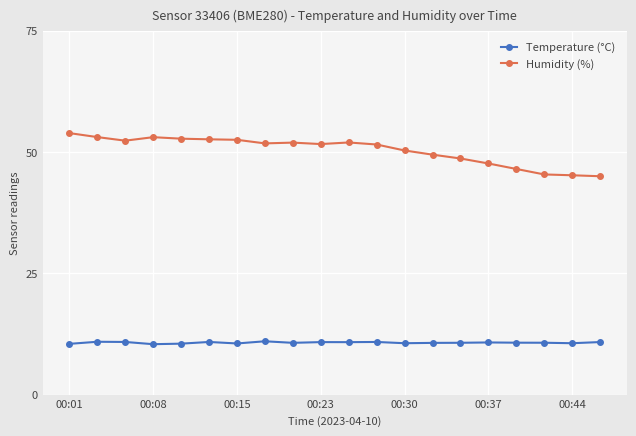

At how many categories does at least one series exceed 15?

20